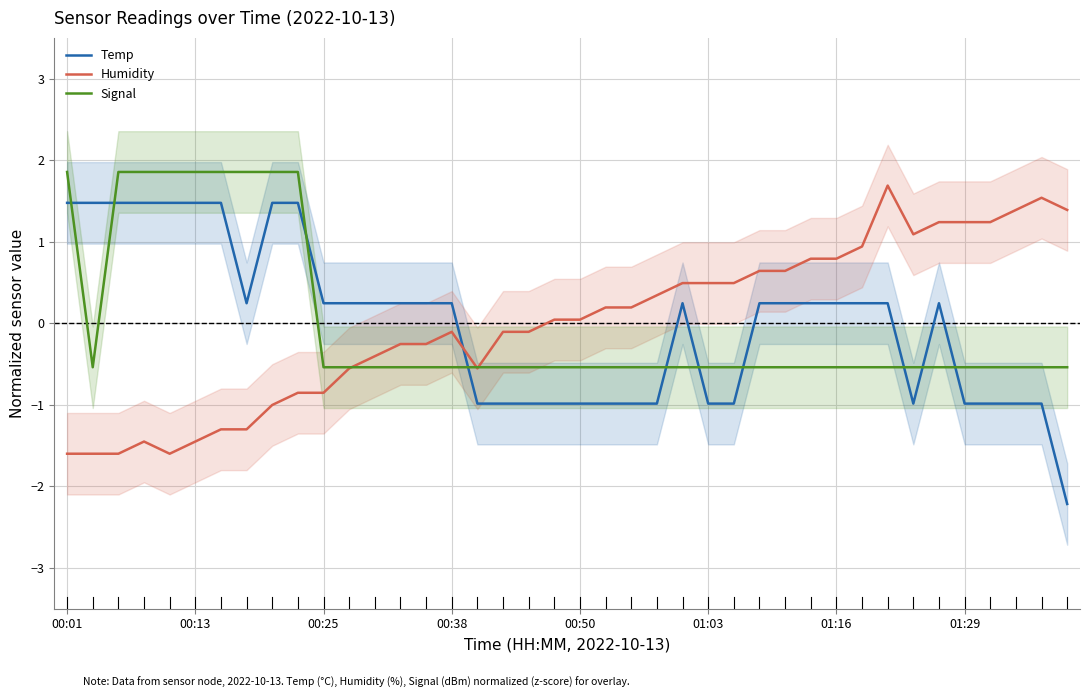

Which category has the highest value across all series?

00:01